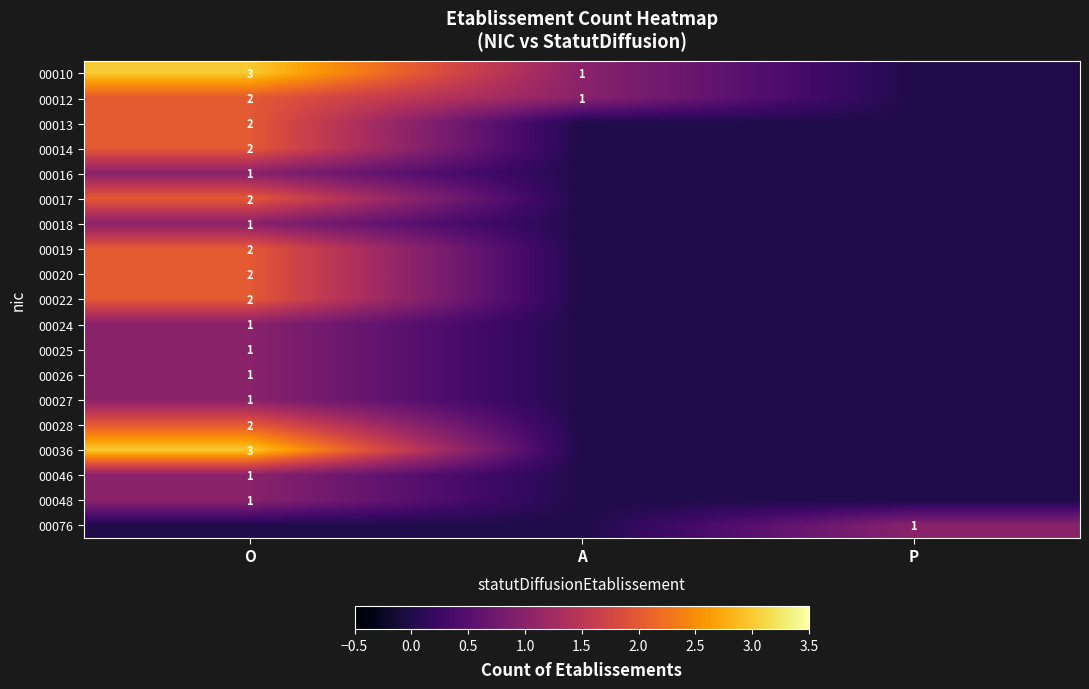

True or false: 00014 has a value of 2 at O.

True